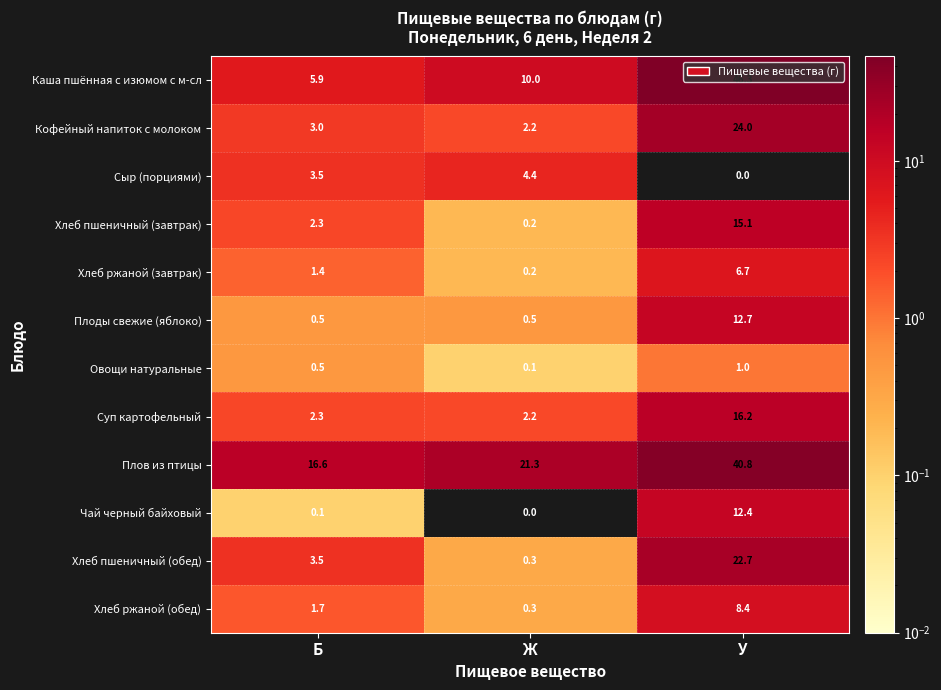

What value does the Кофейный напиток с молоком series have at Б?

3.0